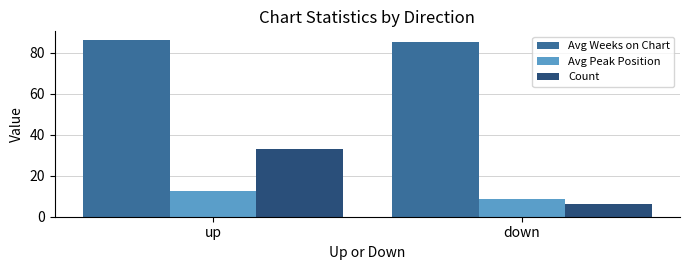

What is the total value across all series at down?

99.8